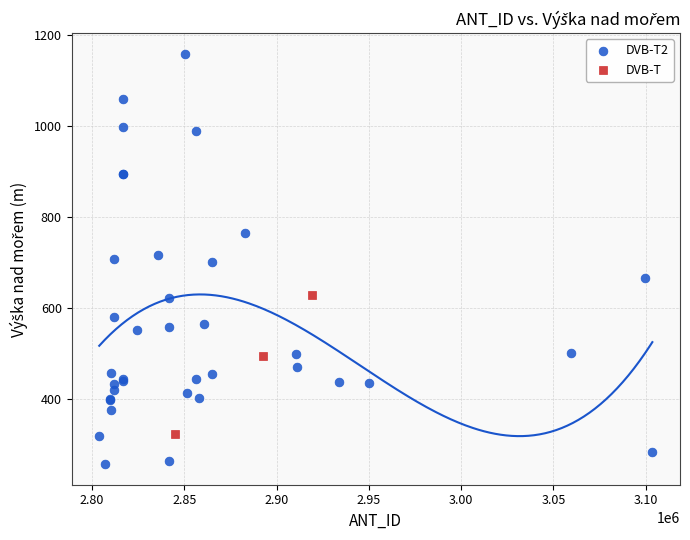

Which series reaches the minimum Y coordinate?

DVB-T2